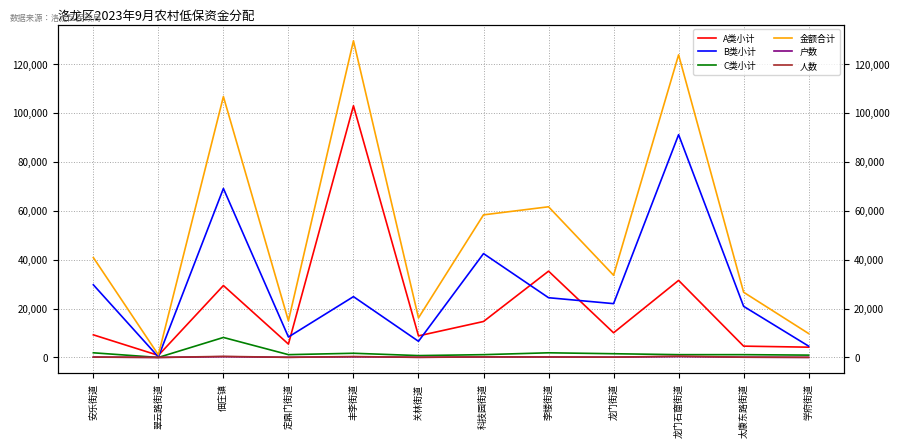

True or false: 户数 and 人数 cross at least once.

False